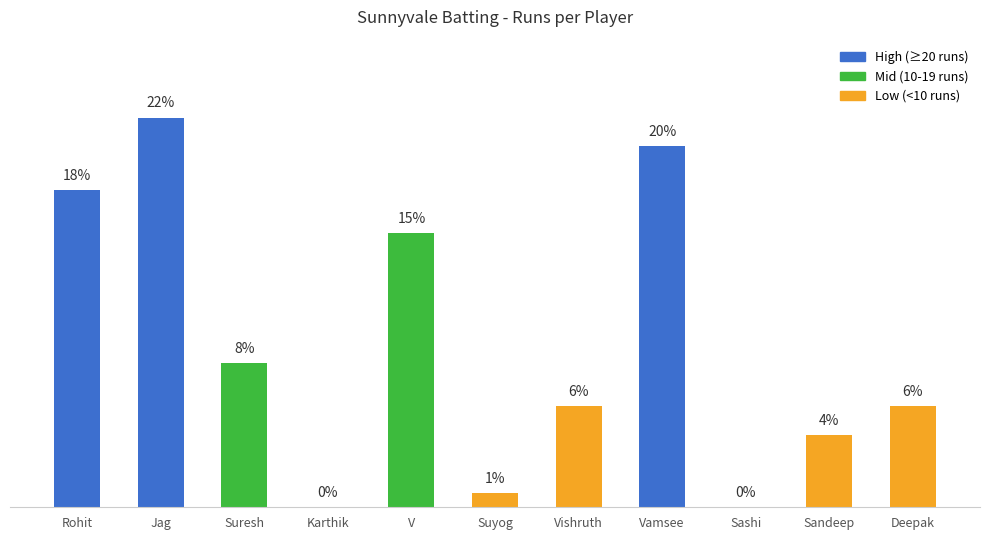

Are the bars horizontal?

No